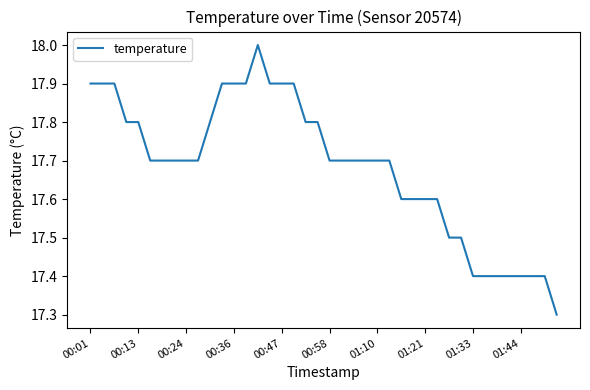

What is the smallest value displayed?

17.3